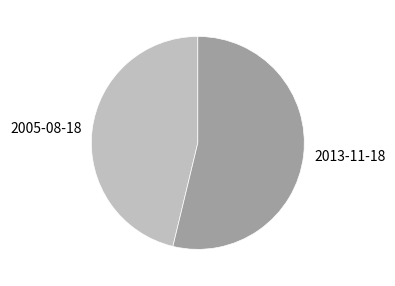

Which slice is the largest?

2013-11-18